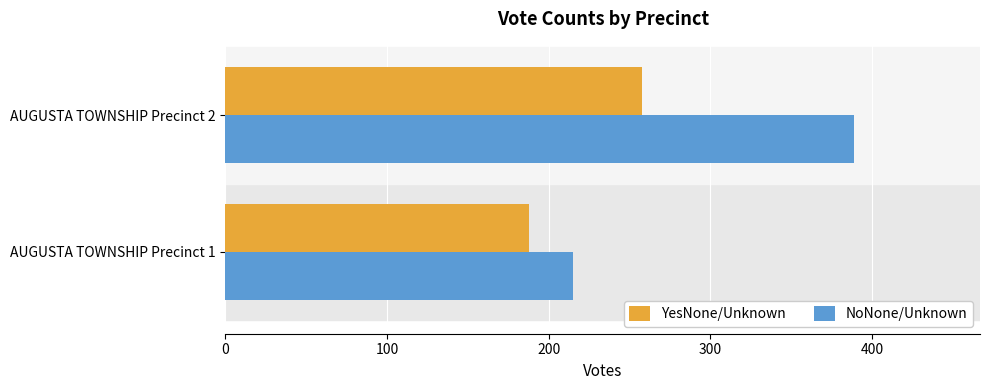

How many categories are shown in the chart?

2